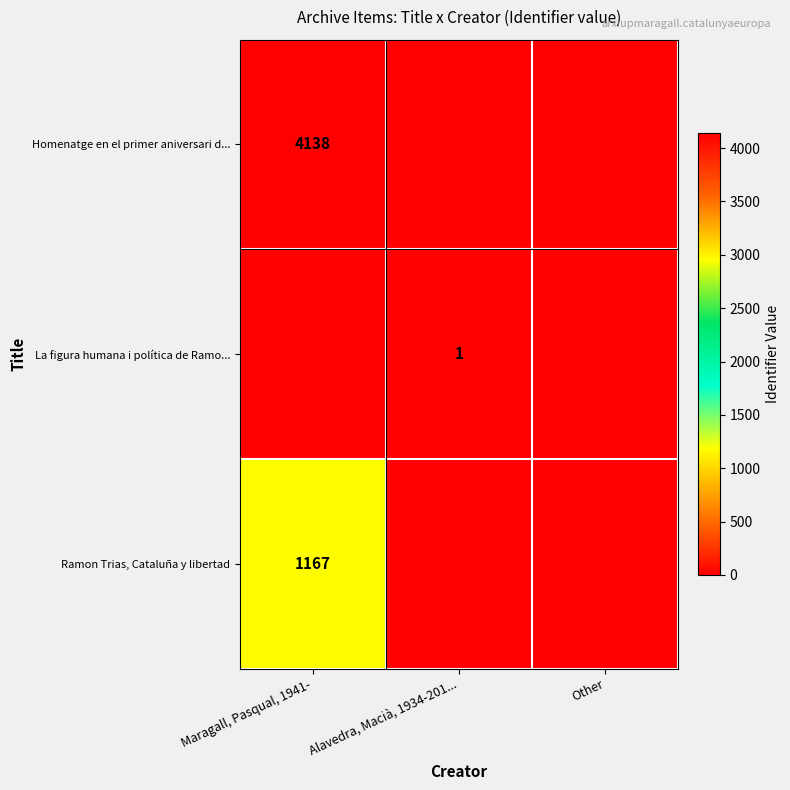

True or false: Ramon Trias, Cataluña y libertad has a value of 317 at Maragall, Pasqual, 1941-.

False